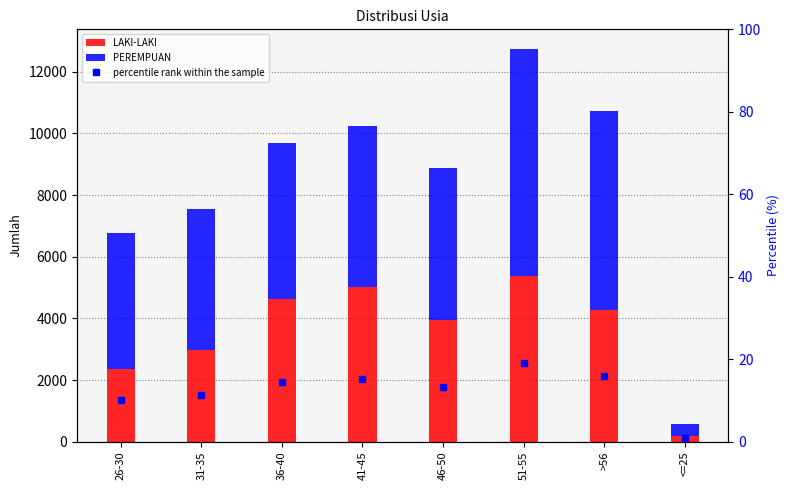

At how many categories does at least one series exceed 3029?

7